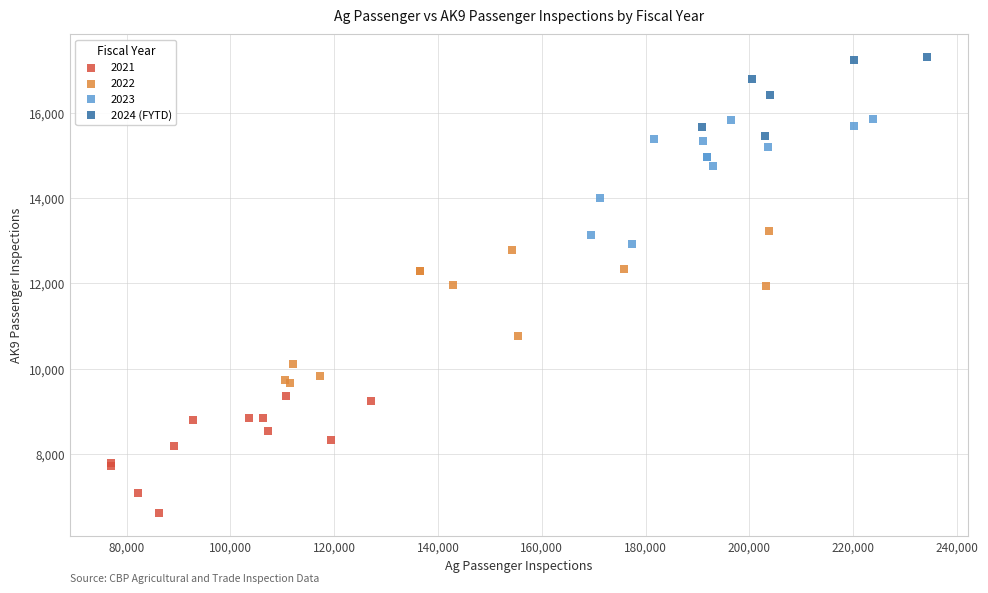

Which series reaches the minimum Y coordinate?

2021